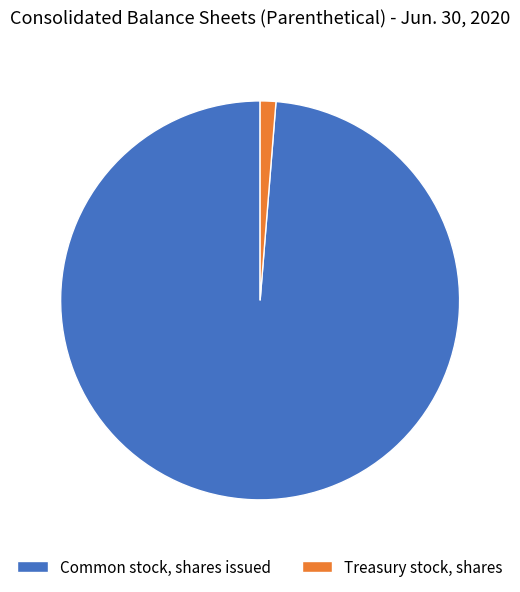

What is the largest slice in the pie chart?

Common stock, shares issued